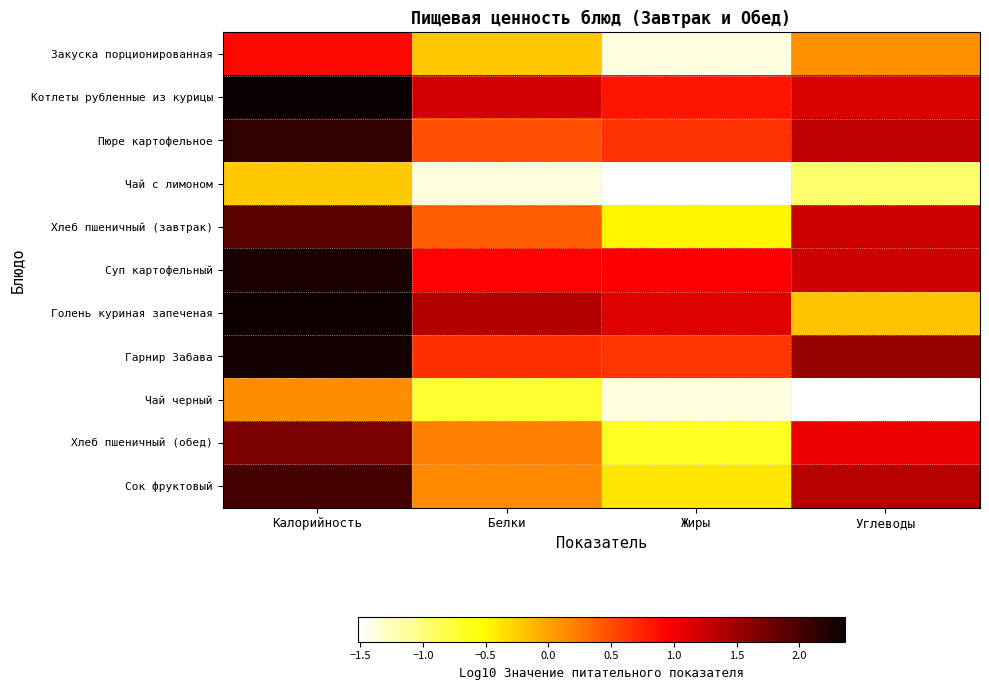

Which category has the highest value across all series?

Калорийность